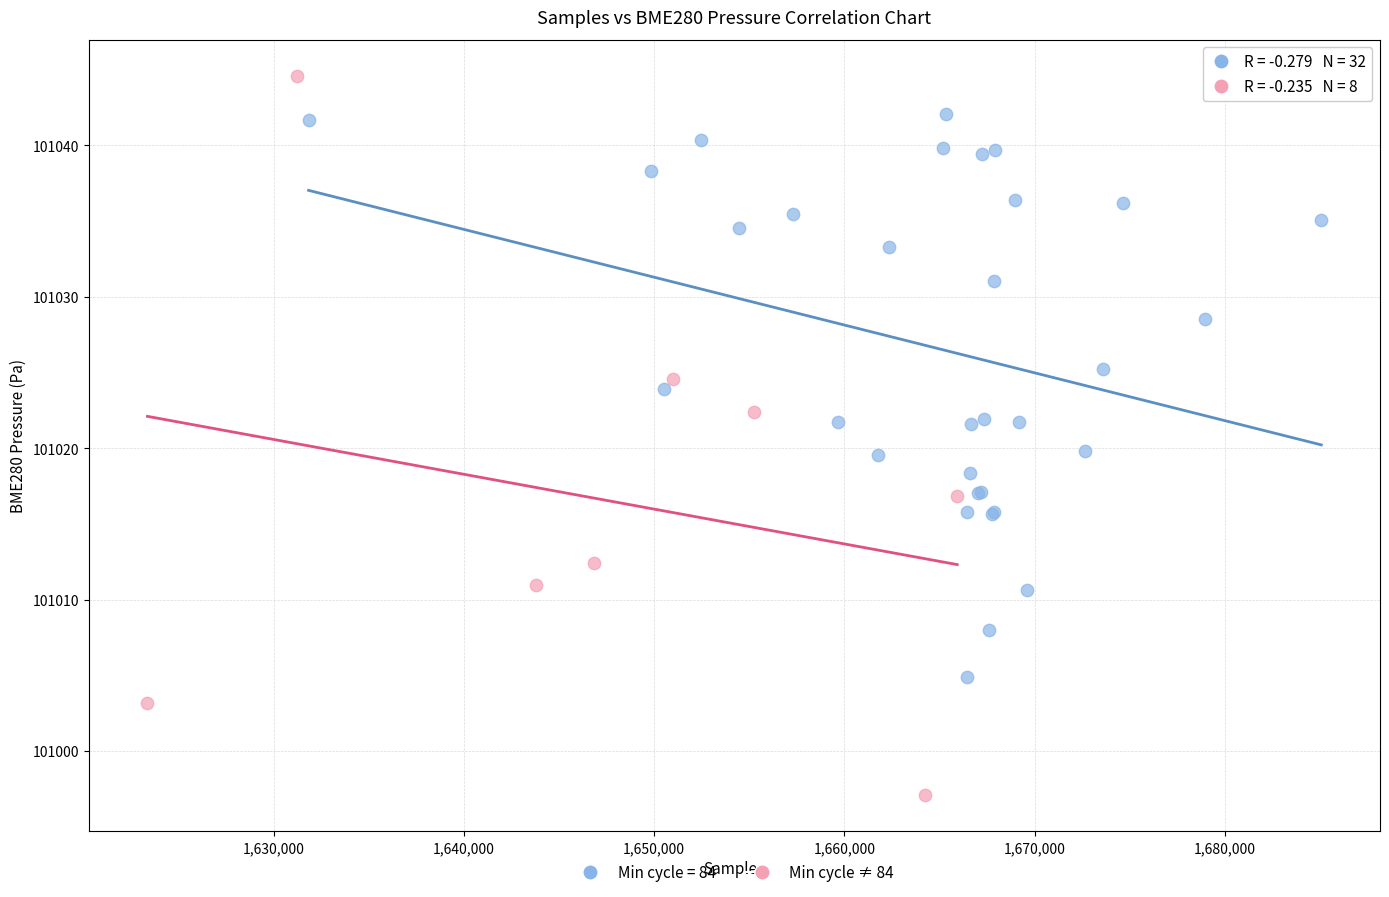

Which series has the widest spread of Y values?

Min cycle ≠ 84